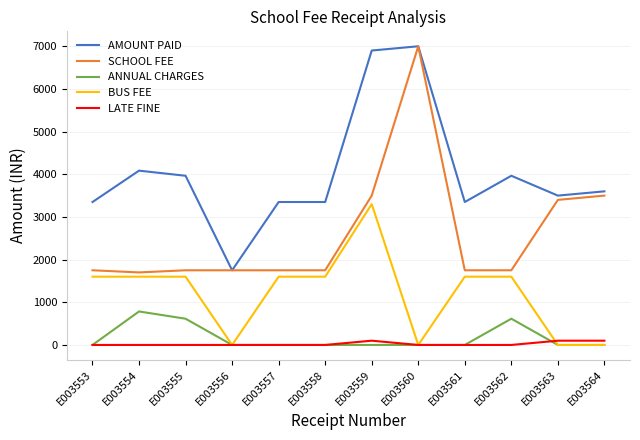

Is it true that ANNUAL CHARGES equals 244 at E003555?

False